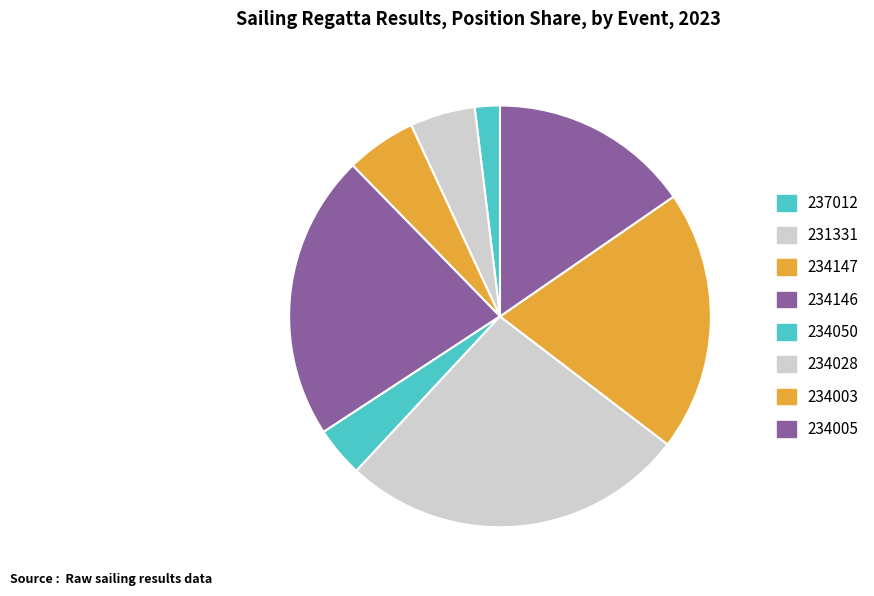

Is it true that 234050 is 4% of the pie?

True